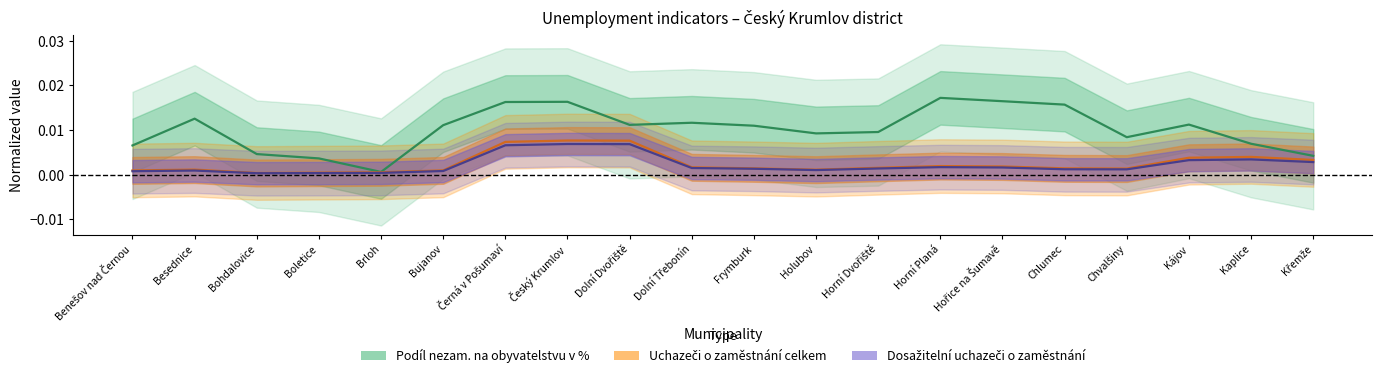

Which series has the largest total across all categories?

Podíl nezam. na obyvatelstvu v %